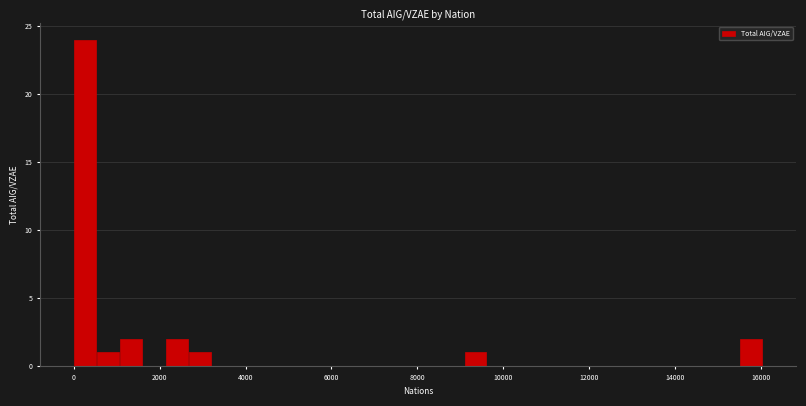

Read against the x-axis, roughly where is the centre of the tallest bar?

200